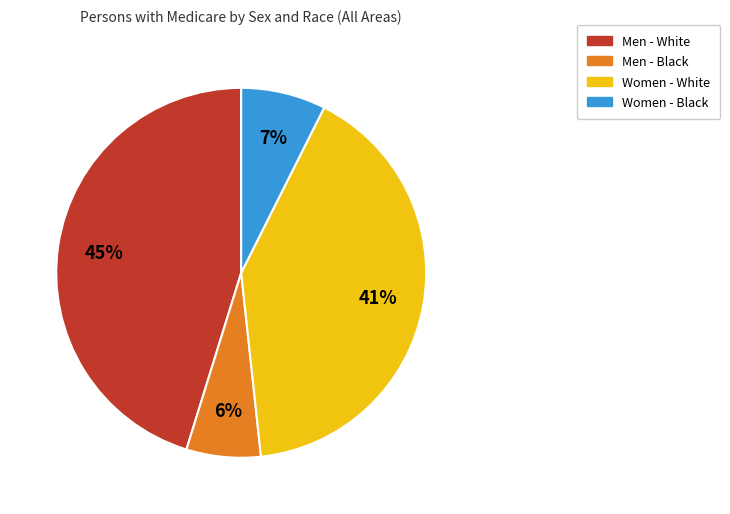

Which category has the smallest portion of the pie?

Men - Black